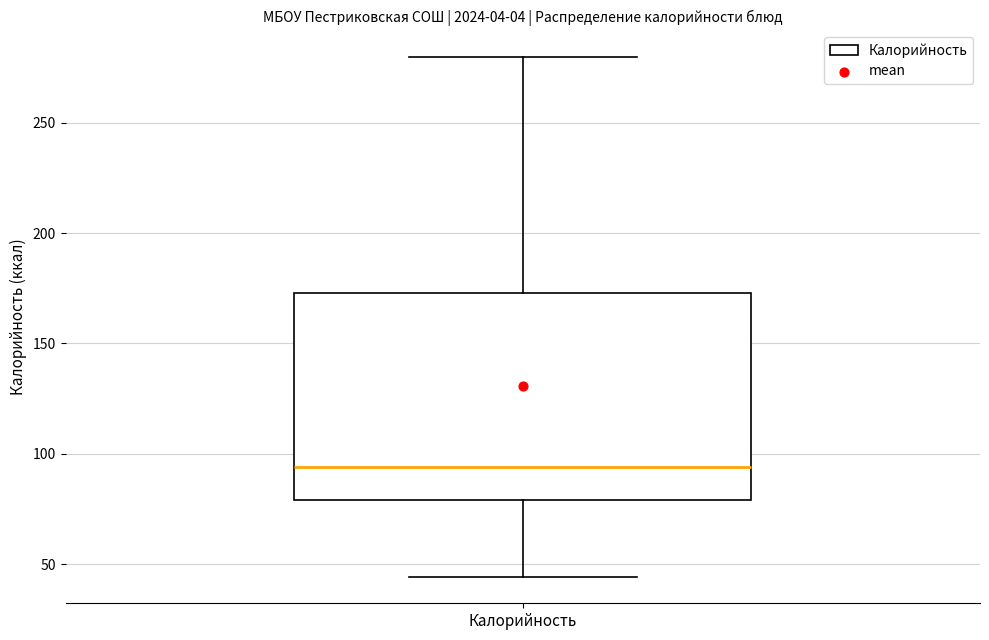

Read this box plot against the y-axis: the position of the median line, the range covered by the box, and the ends of both whiskers. The values are not printed on the chart, so give them approximately, as read against the axis.

median 95, box 80 to 175, whiskers 45 to 280